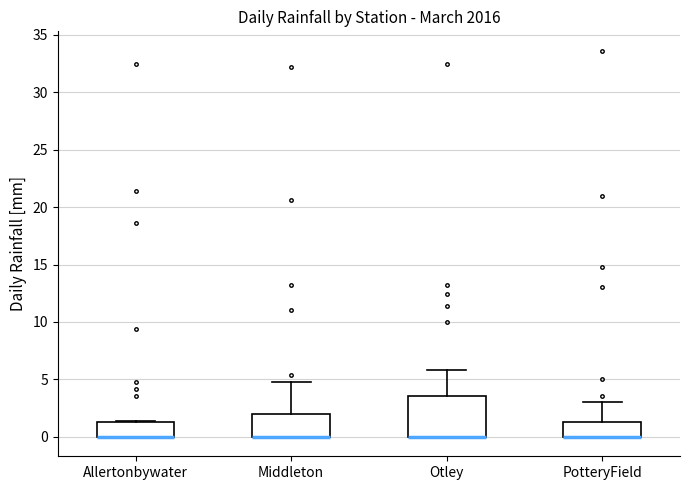

Reading left to right, transcribe this box plot: for each box, give where its median line is, the range the box spans, and where its two whiskers end, as read against the y-axis. The values are not printed on the chart, so give them approximately, as read against the axis.

Allertonbywater: median 0.0 (drawn on the box's lower edge), box 0.0 to 1.5, whiskers 0.0 to 1.5
Middleton: median 0.0 (drawn on the box's lower edge), box 0.0 to 2.0, whiskers 0.0 to 5.0
Otley: median 0.0 (drawn on the box's lower edge), box 0.0 to 3.5, whiskers 0.0 to 6.0
PotteryField: median 0.0 (drawn on the box's lower edge), box 0.0 to 1.5, whiskers 0.0 to 3.0